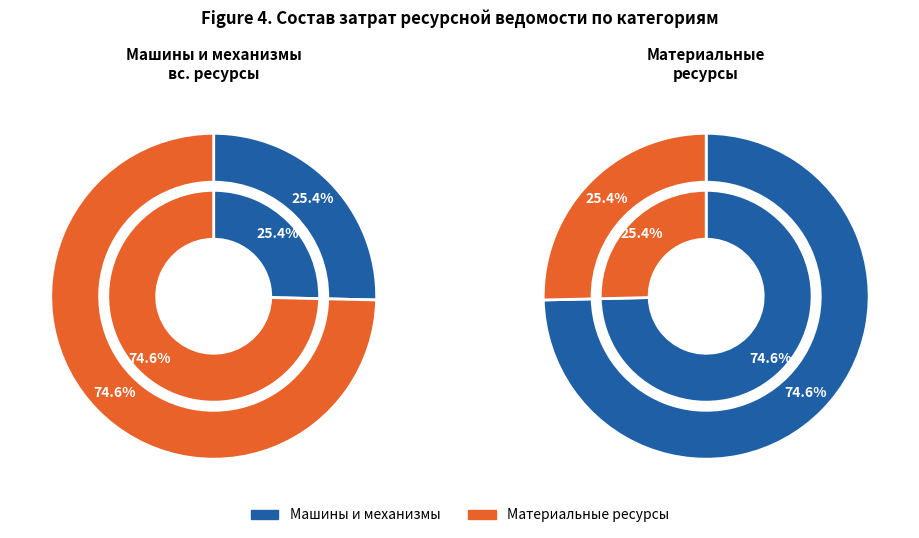

Is it true that 1 is 75% of the pie?

True